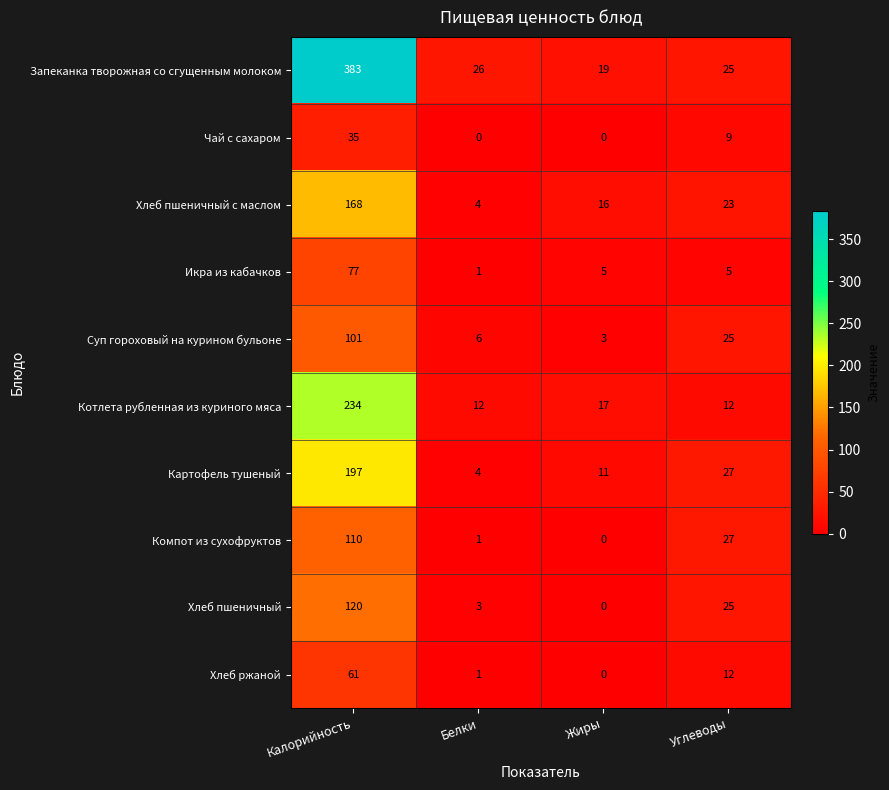

Is it true that Котлета рубленная из куриного мяса equals 4 at Жиры?

False